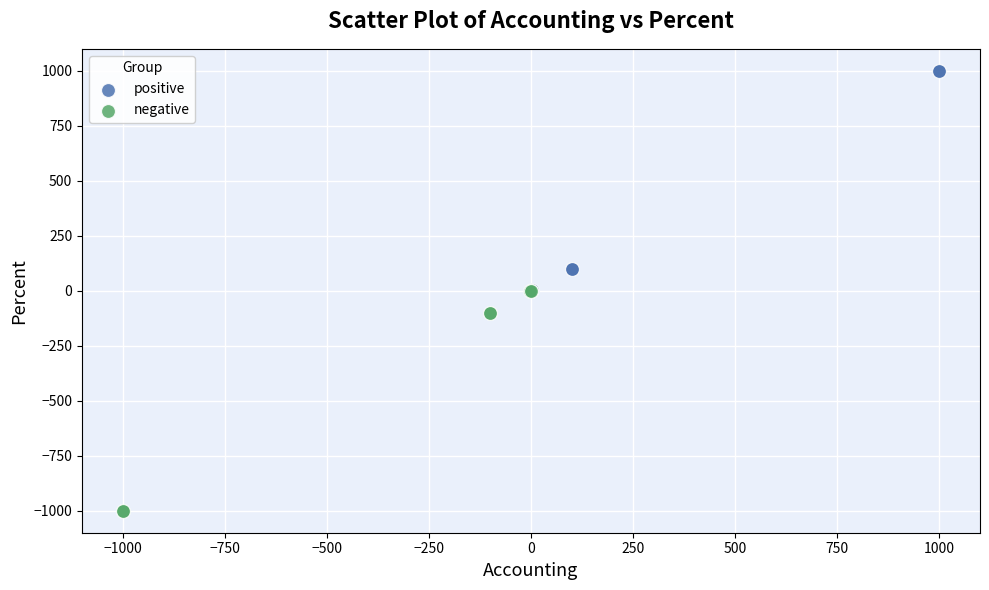

Which series reaches the maximum Y coordinate?

positive